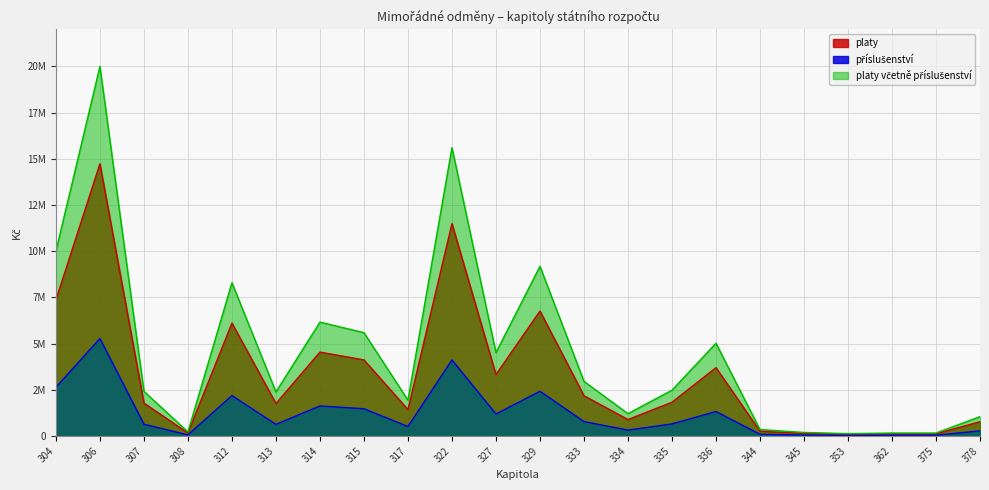

Which has a higher value, 362 or 314?

314